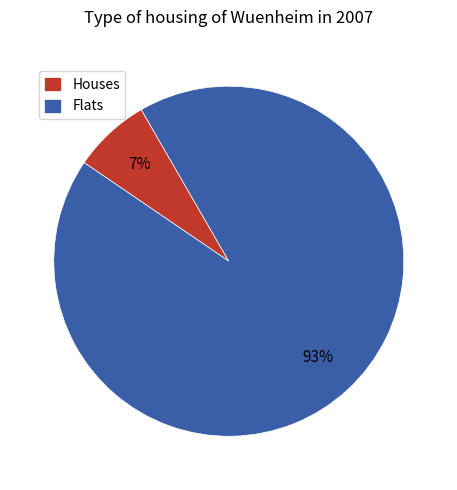

Is the sum of Flats and Houses greater than half?

Yes